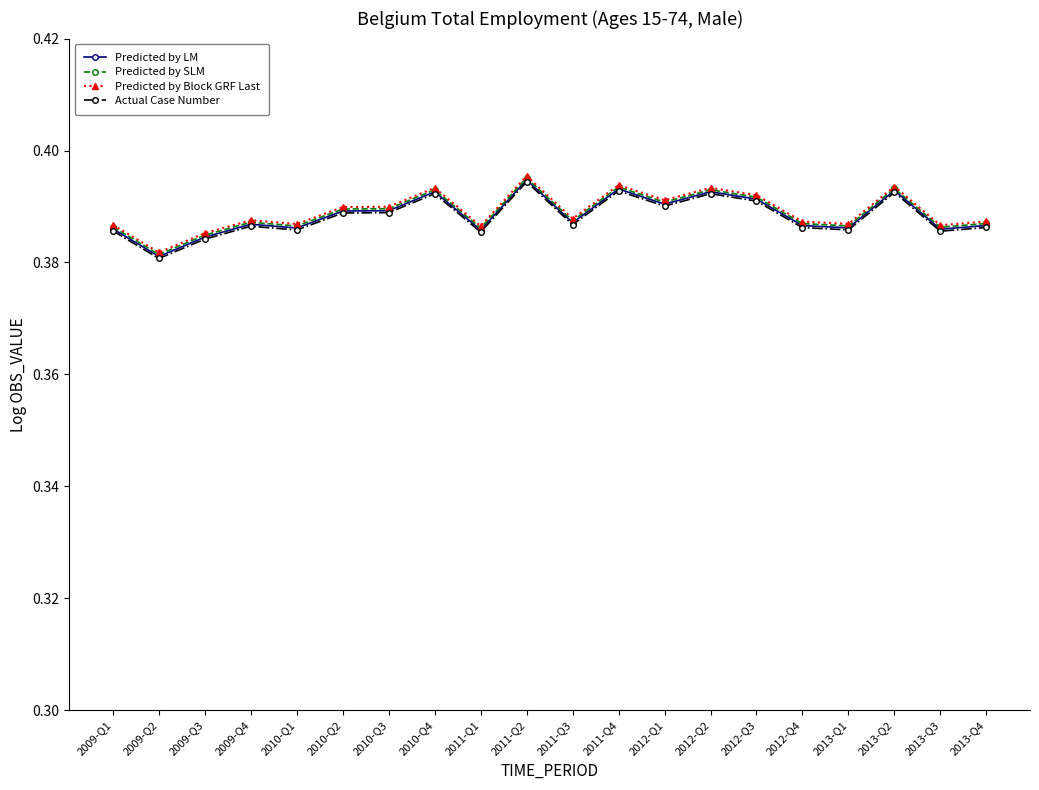

Which series changed the most between 2012-Q2 and 2012-Q4?

Actual Case Number